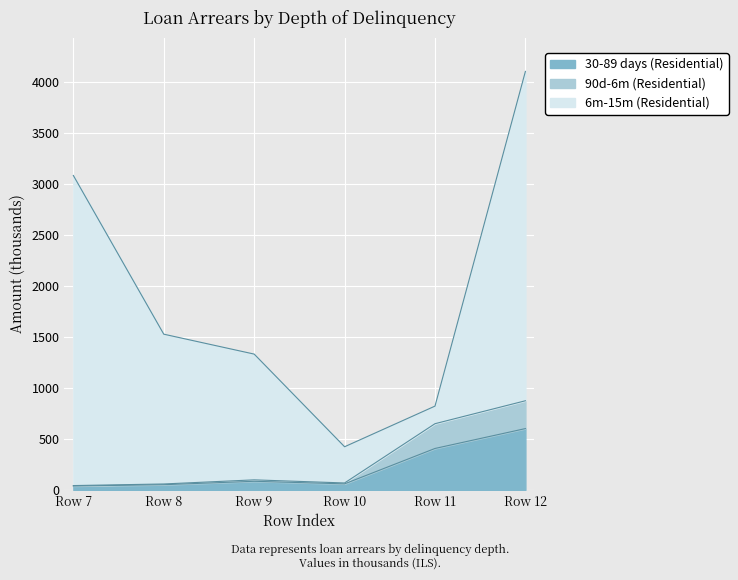

At which label does 30-89 days (Residential) reach its peak?

Row 12